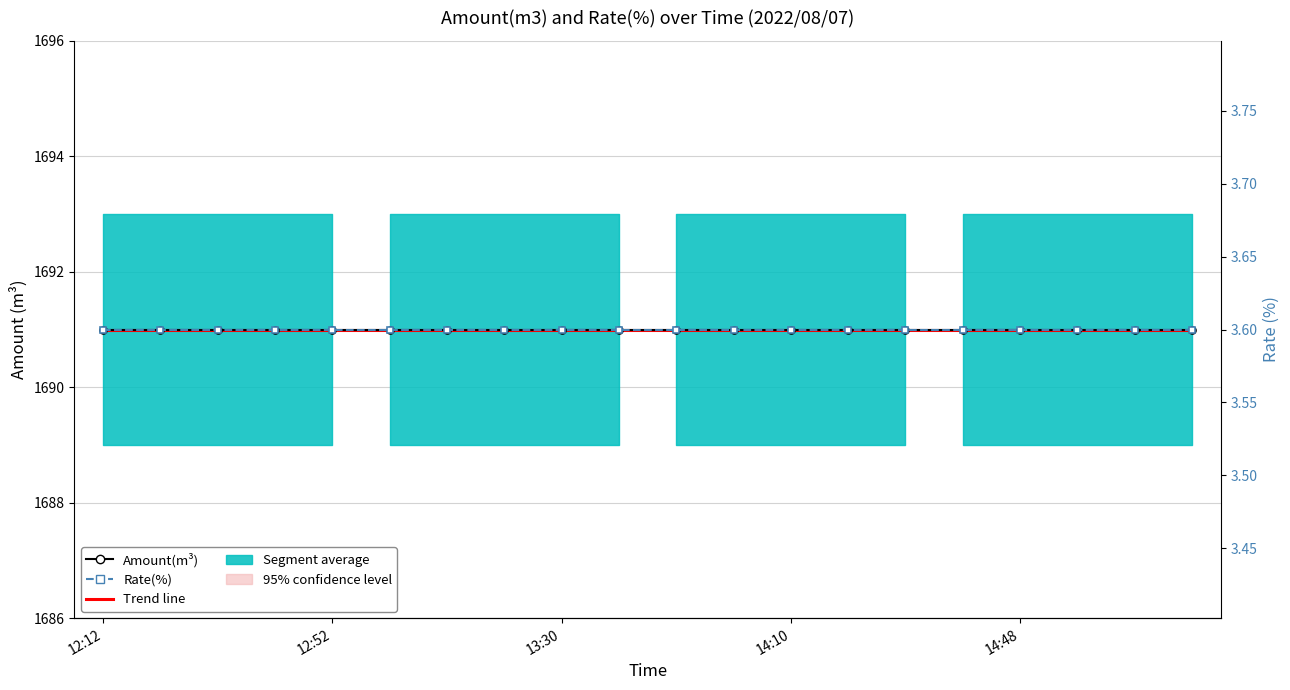

Which label corresponds to the smallest value in the chart?

12:12